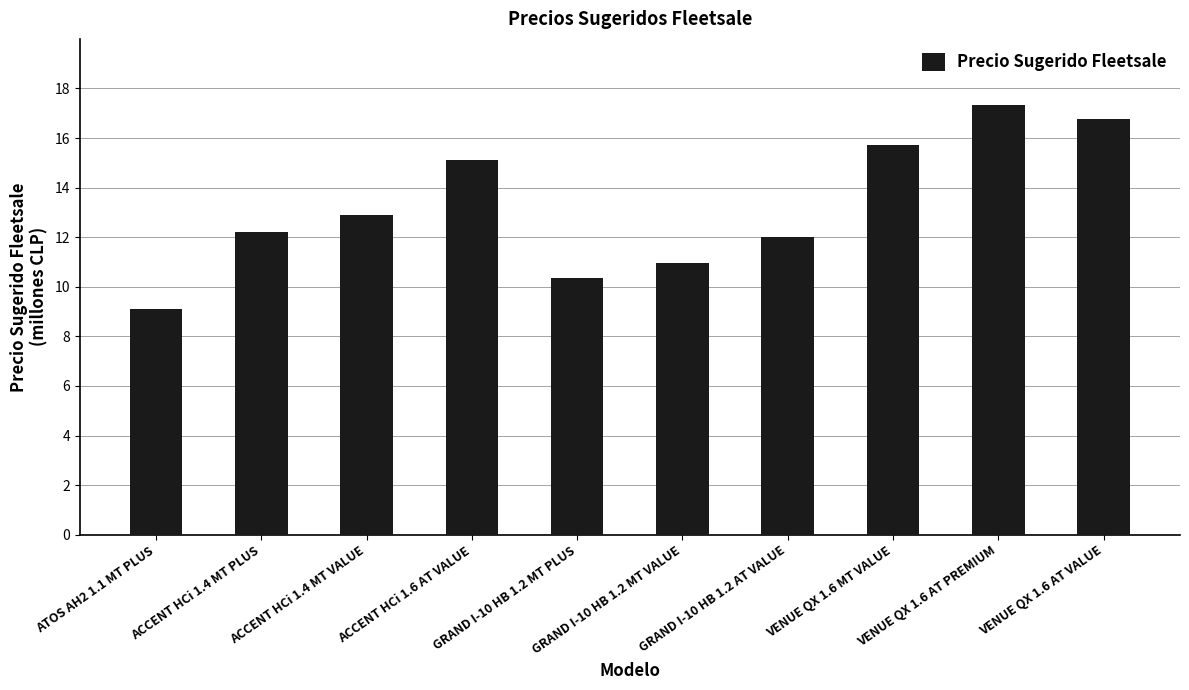

How many bars are there in total?

10